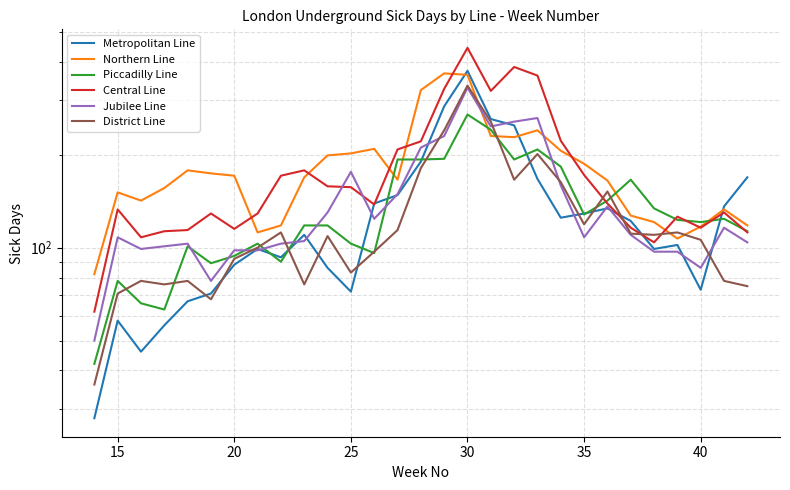

What is the smallest value displayed?

28